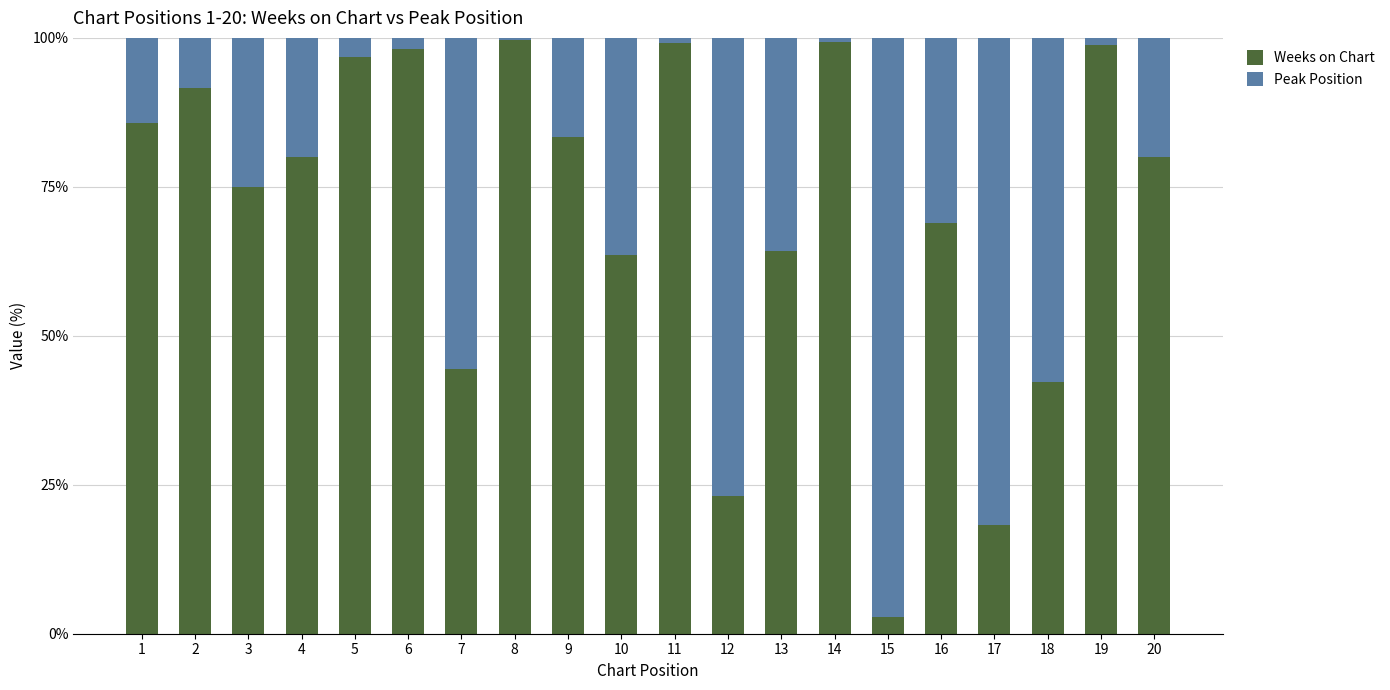

What is the value of the Weeks on Chart bar at the 12th from the left?

23.1